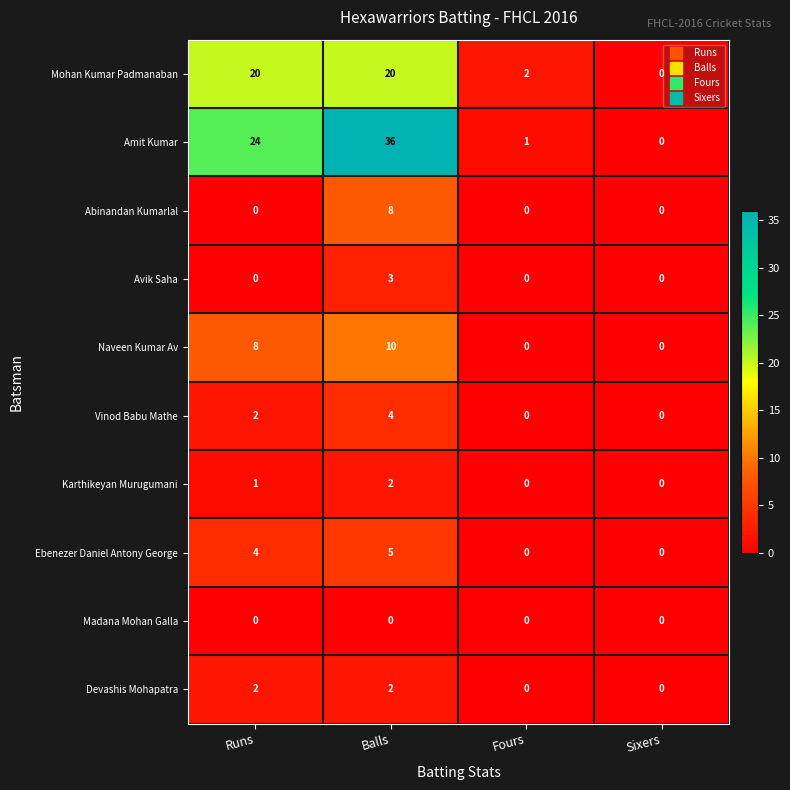

How many Ebenezer Daniel Antony George values are between 0 and 5?

4